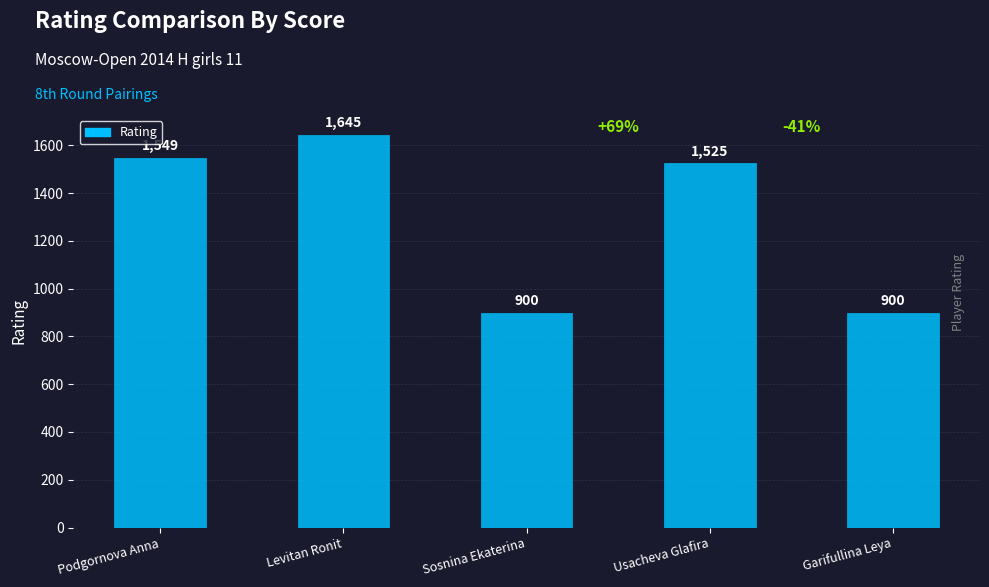

True or false: the data shows 900 at Sosnina Ekaterina.

True